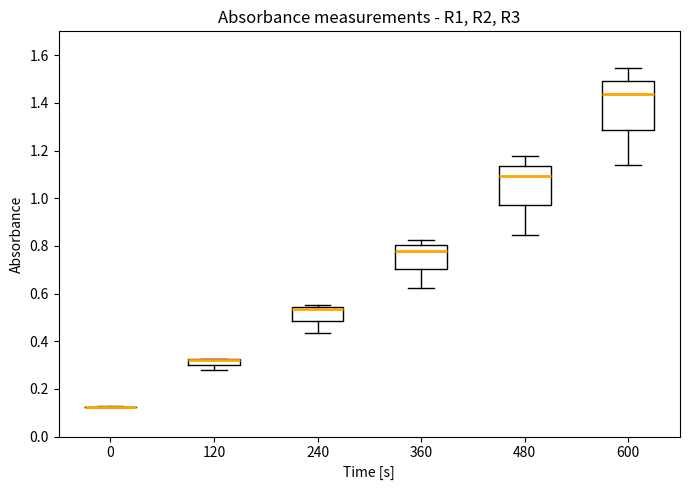

Where is the lower edge of the box at x = 600 on the y-axis? The values are not printed on the chart, so give them approximately, as read against the axis.

1.28